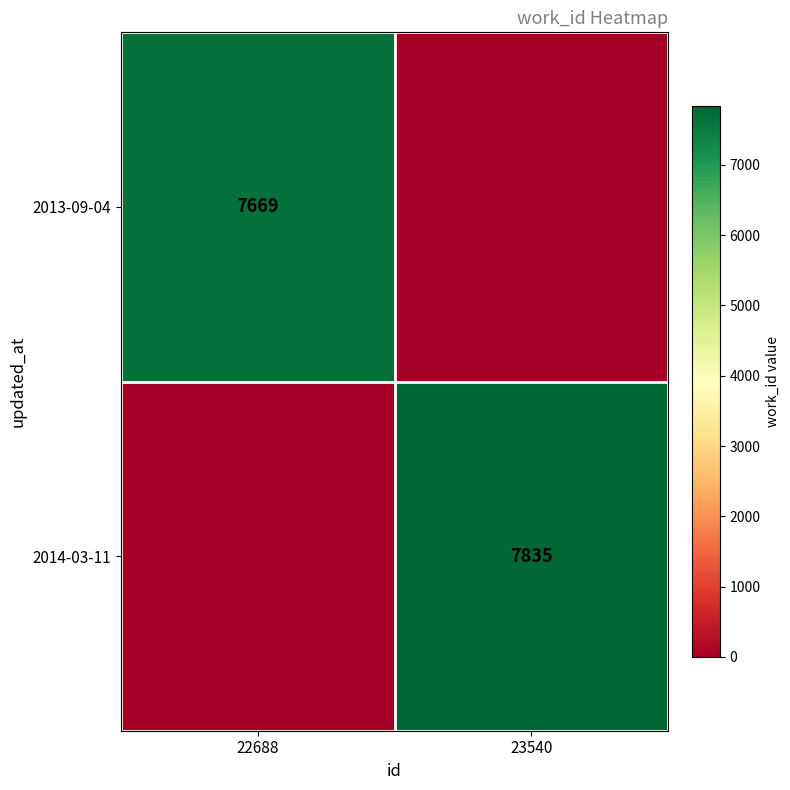

Is the value of 2013-09-04 at 22688 greater than the value of 2014-03-11 at 23540?

No